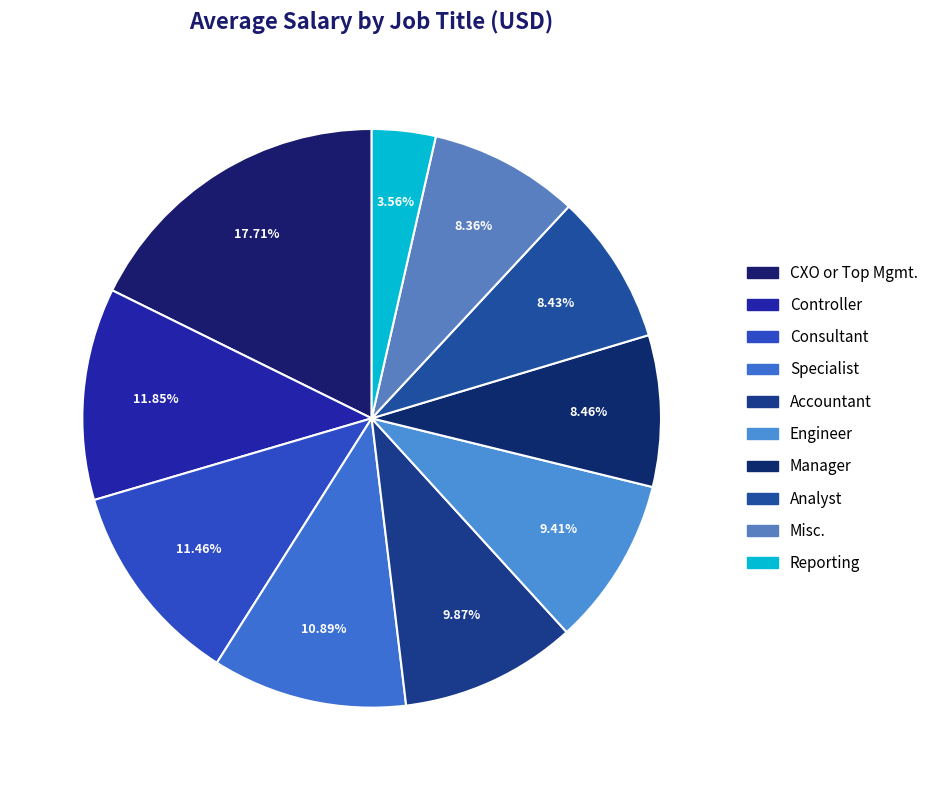

How many segments does this pie chart have?

10